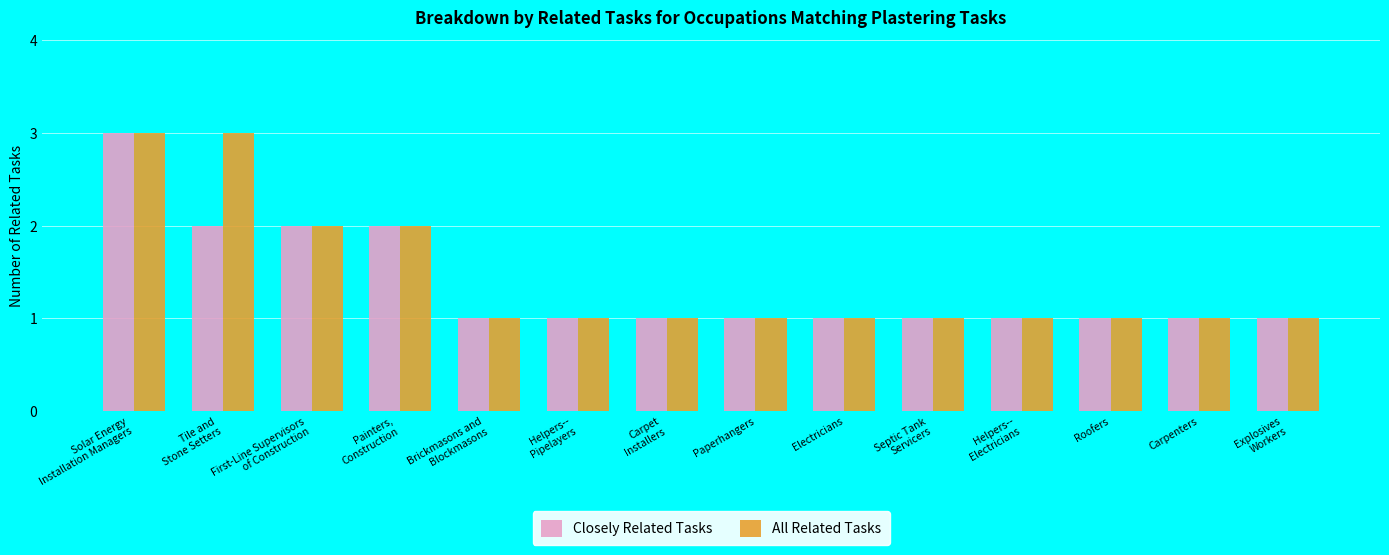

At which category is the sum across all series the highest?

Solar Energy
Installation Managers